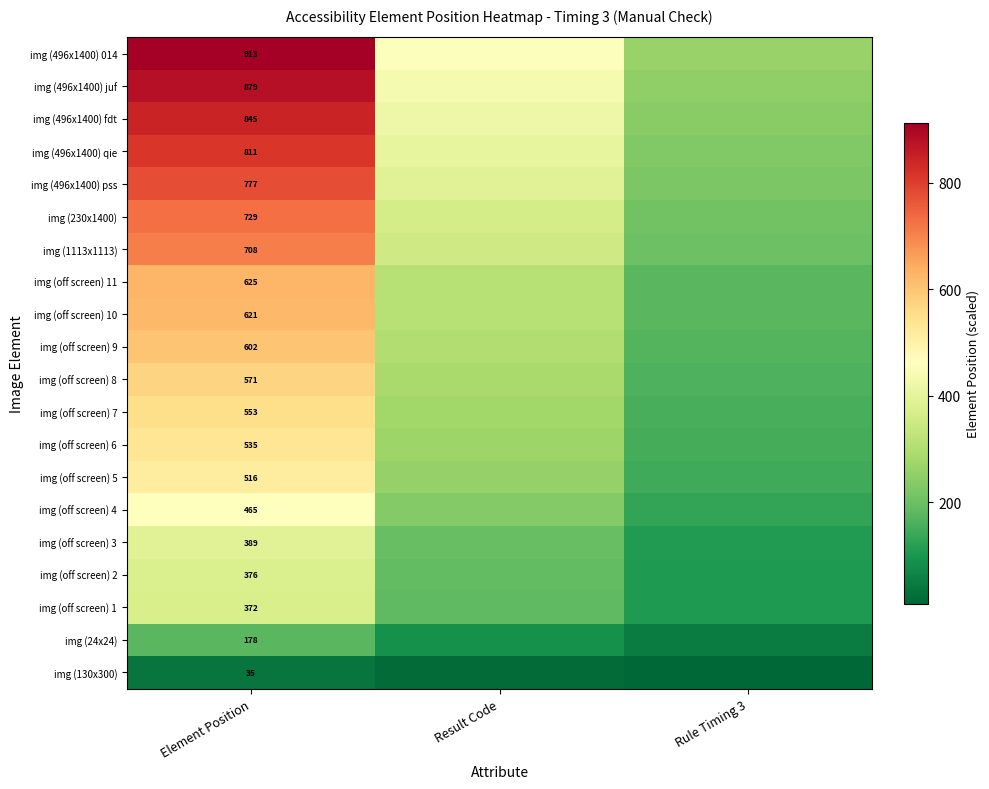

How many categories are shown in the chart?

3